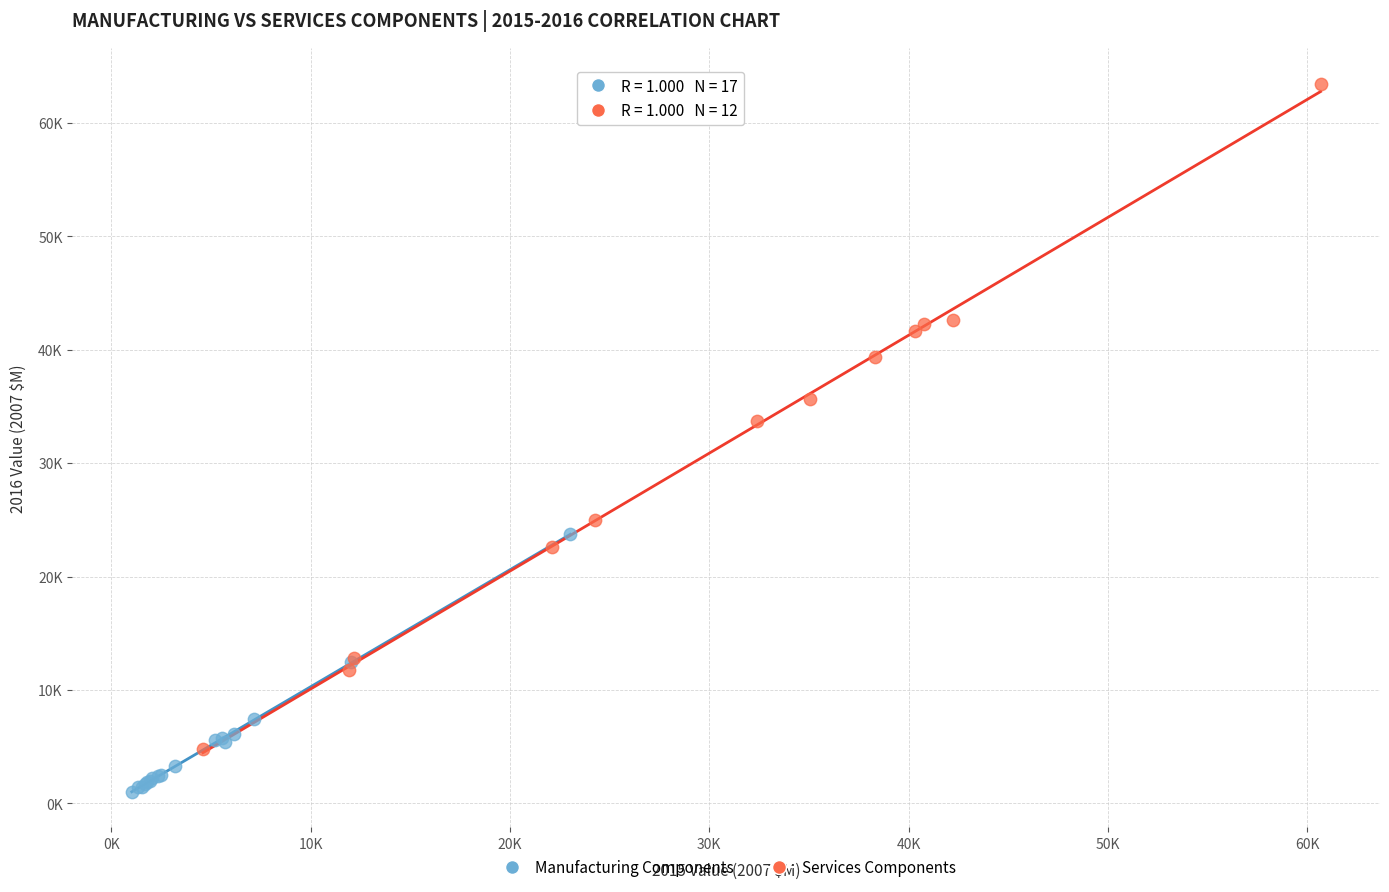

What are all the series names shown in the legend?

Manufacturing Components, Services Components